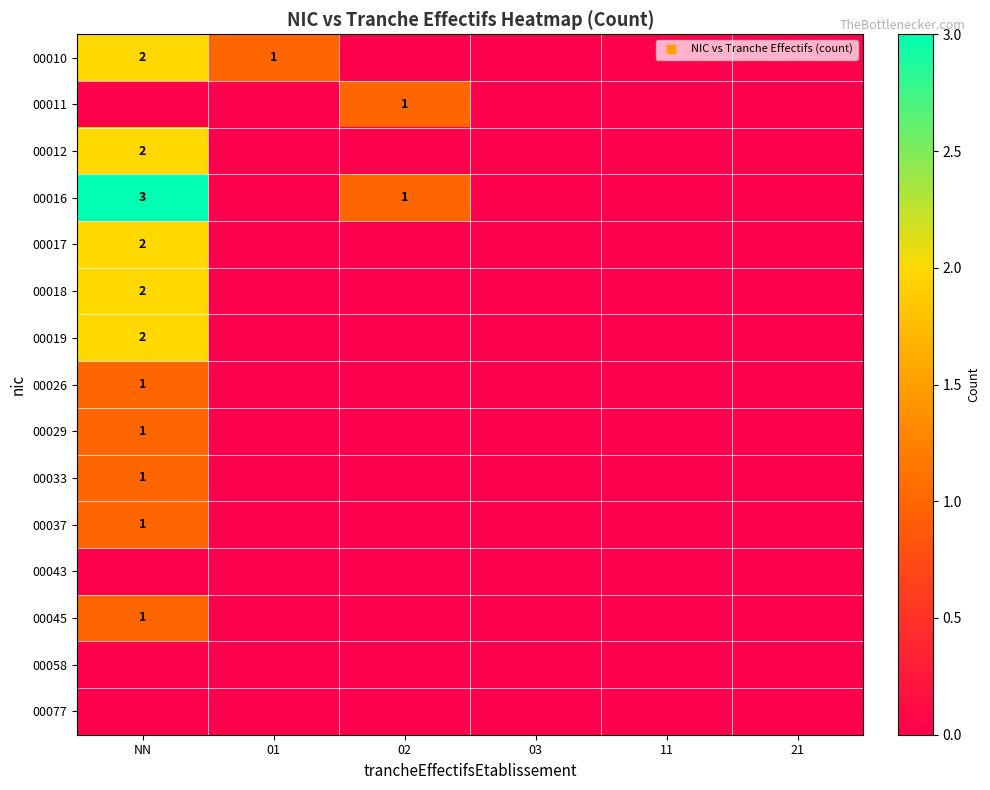

The value of 00017 at 01 is 0. True or false?

True